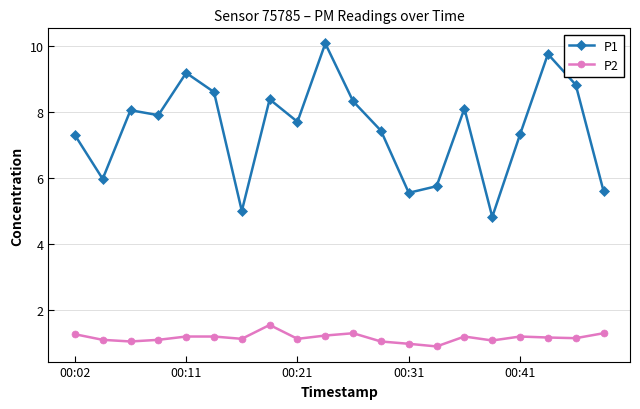

What is the average value of the P2 series?

1.2